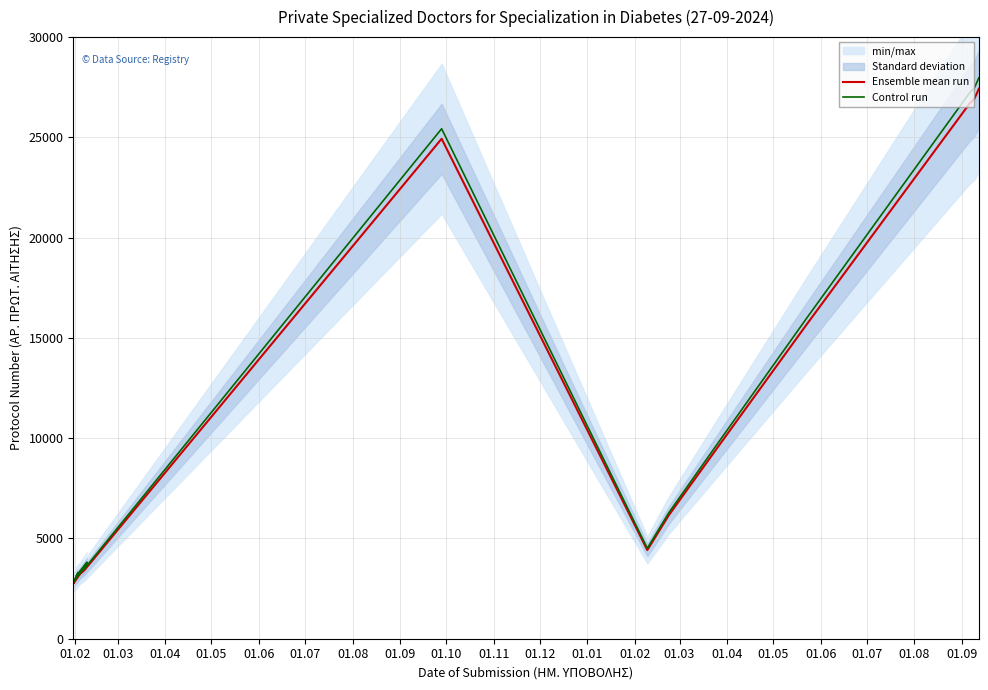

True or false: Ensemble mean run has more than 0 interior local peaks.

True